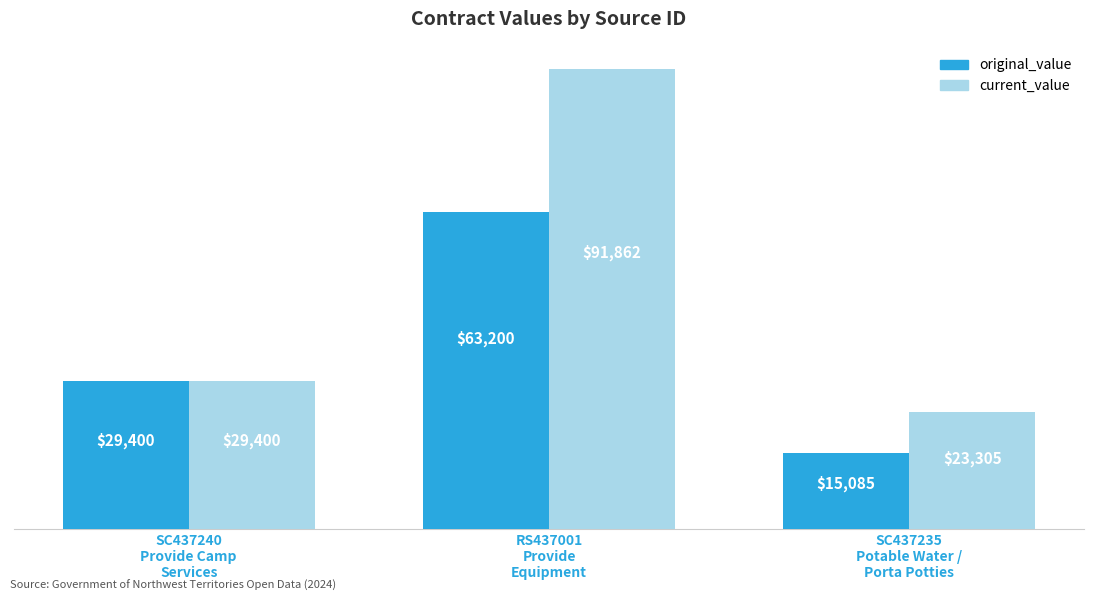

How many distinct data groups are displayed?

2